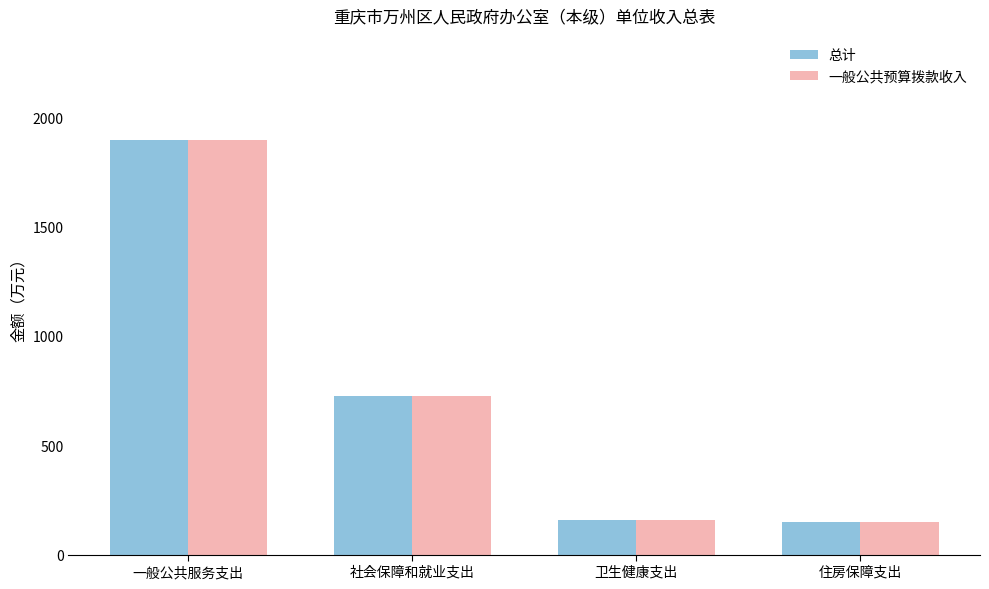

Are the bars grouped side by side (vs. stacked)?

Yes